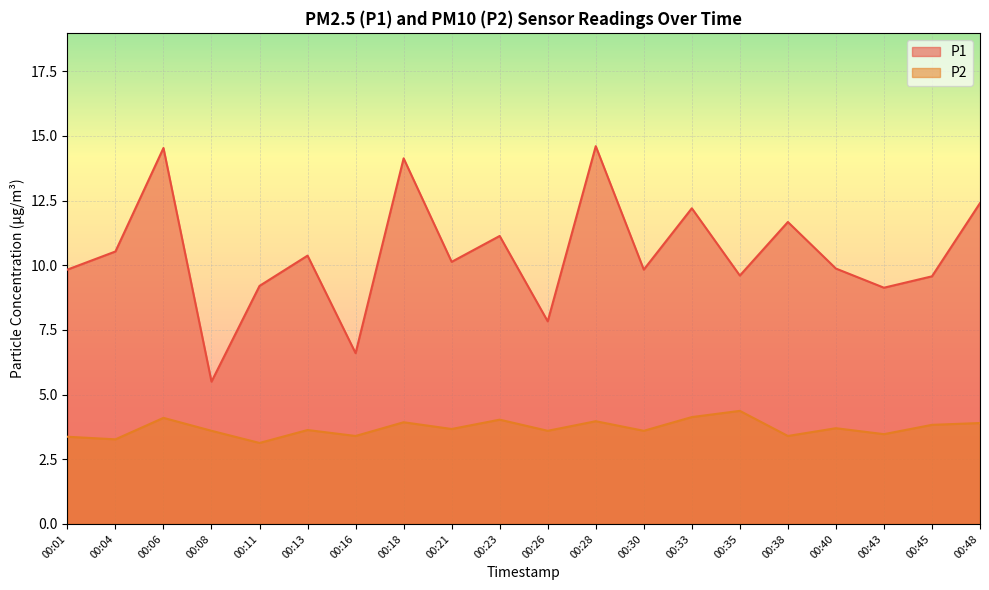

Reading left to right, extract all data points from this chart.

P1: 9.8	10.5	14.5	5.5	9.2	10.4	6.6	14.1	10.1	11.1	7.8	14.6	9.8	12.2	9.6	11.7	9.9	9.1	9.6	12.4
P2: 3.4	3.3	4.1	3.6	3.1	3.6	3.4	3.9	3.7	4.0	3.6	4.0	3.6	4.1	4.4	3.4	3.7	3.5	3.8	3.9